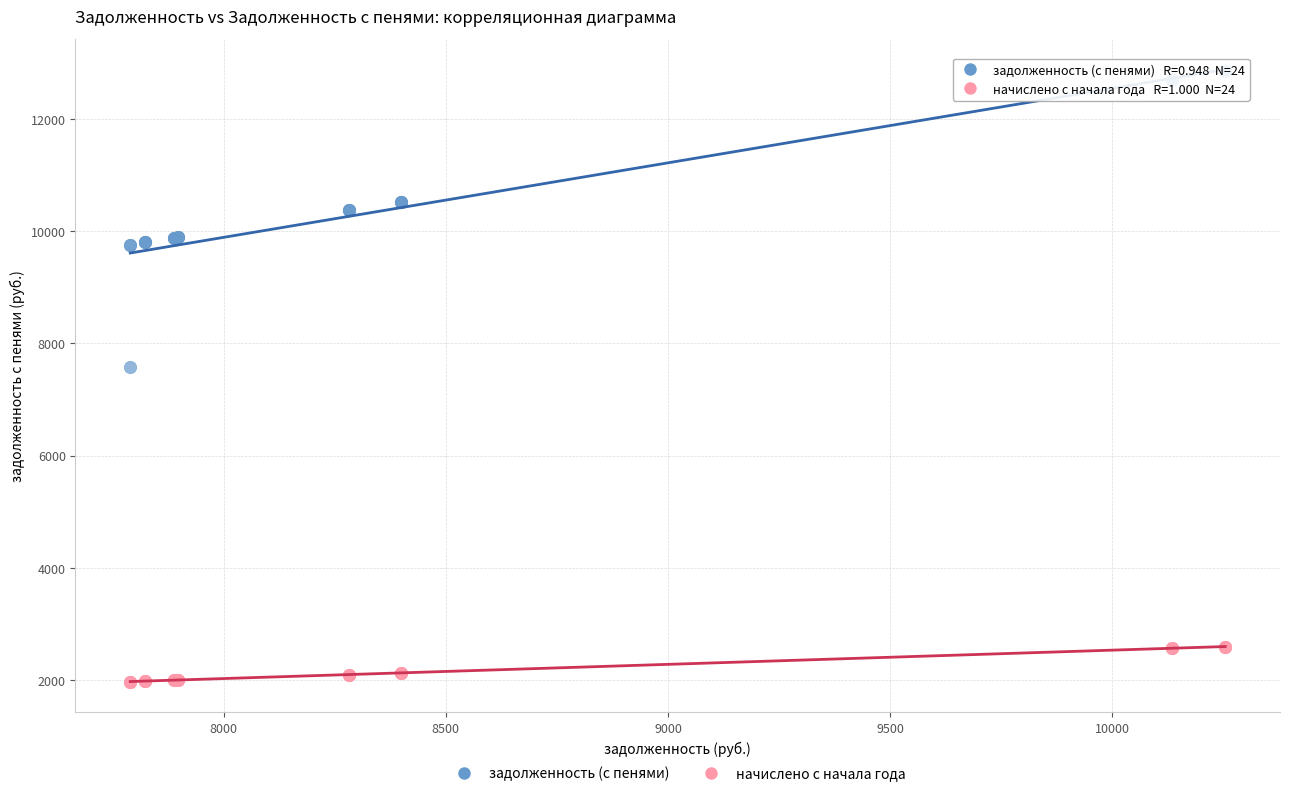

Which series contains the lowest Y value?

начислено с начала года